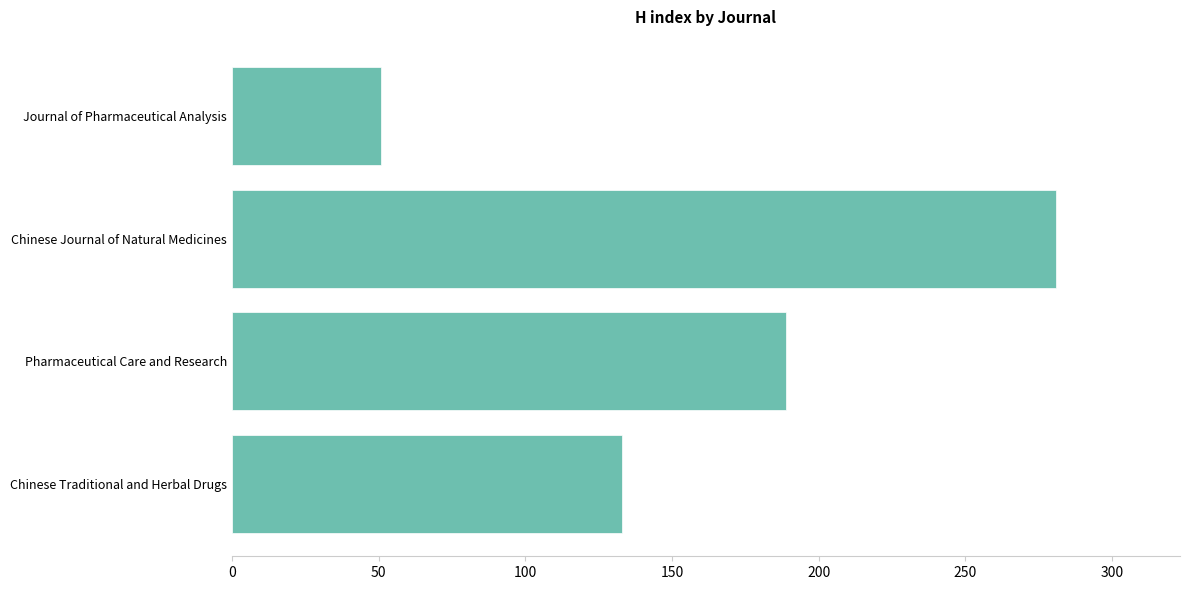

Rank the categories by value from lowest to highest.

Journal of Pharmaceutical Analysis, Chinese Traditional and Herbal Drugs, Pharmaceutical Care and Research, Chinese Journal of Natural Medicines